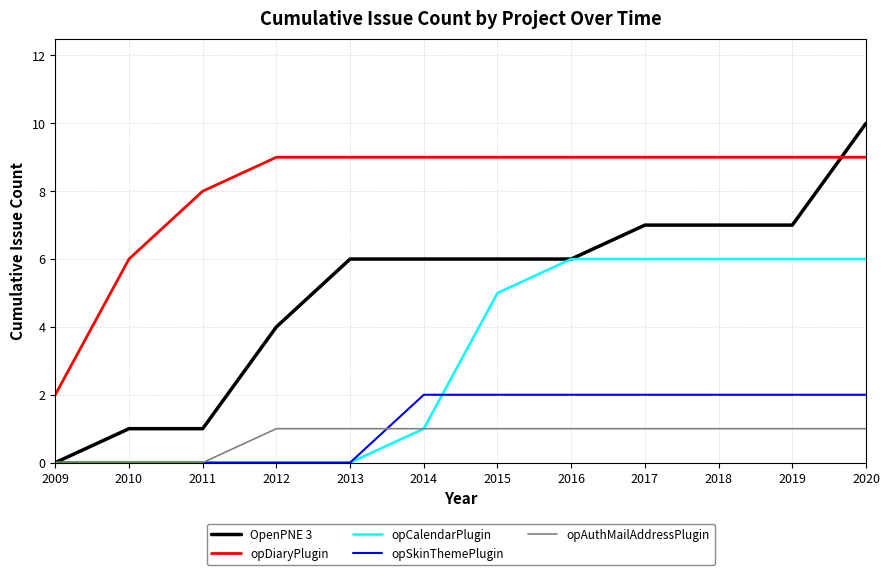

Reading right to left, transcribe all the data shown in this chart.

OpenPNE 3: 10	7	7	7	6	6	6	6	4	1	1	0
opDiaryPlugin: 9	9	9	9	9	9	9	9	9	8	6	2
opCalendarPlugin: 6	6	6	6	6	5	1	0	0	0	0	0
opSkinThemePlugin: 2	2	2	2	2	2	2	0	0	0	0	0
opAuthMailAddressPlugin: 1	1	1	1	1	1	1	1	1	0	0	0